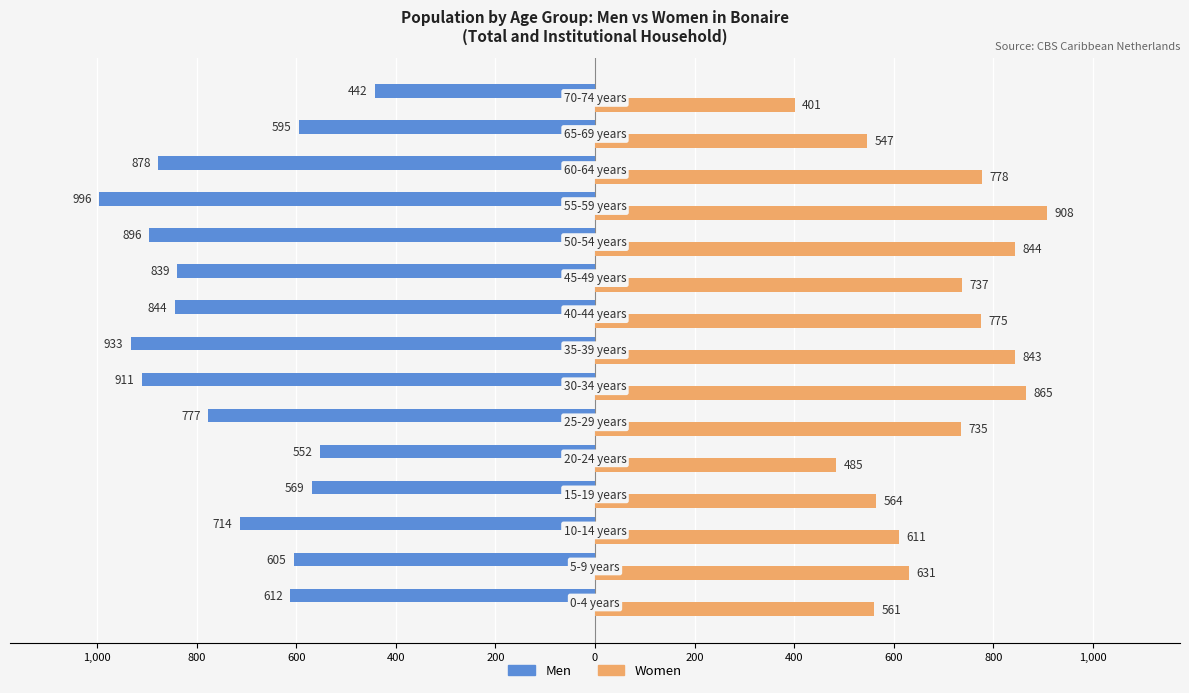

Reading left to right, extract all data points from this chart.

Men: -612	-605	-714	-569	-552	-777	-911	-933	-844	-839	-896	-996	-878	-595	-442
Women: 561	631	611	564	485	735	865	843	775	737	844	908	778	547	401